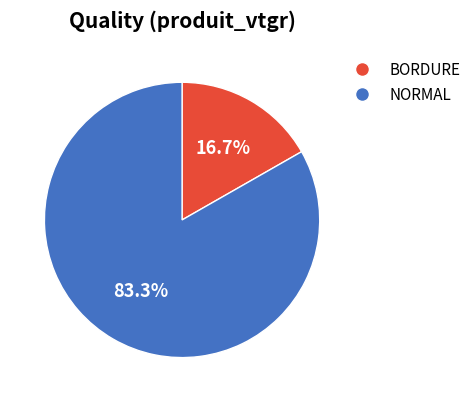

Count the number of slices in the pie.

2